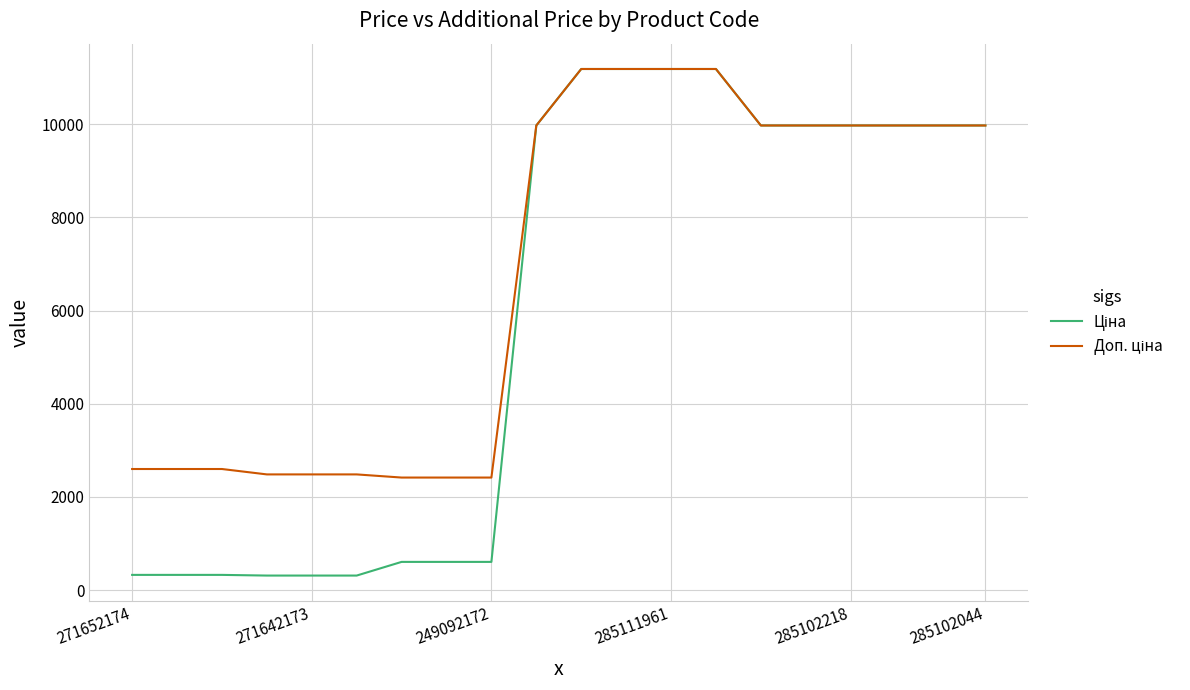

What is the smallest value displayed?

310.3